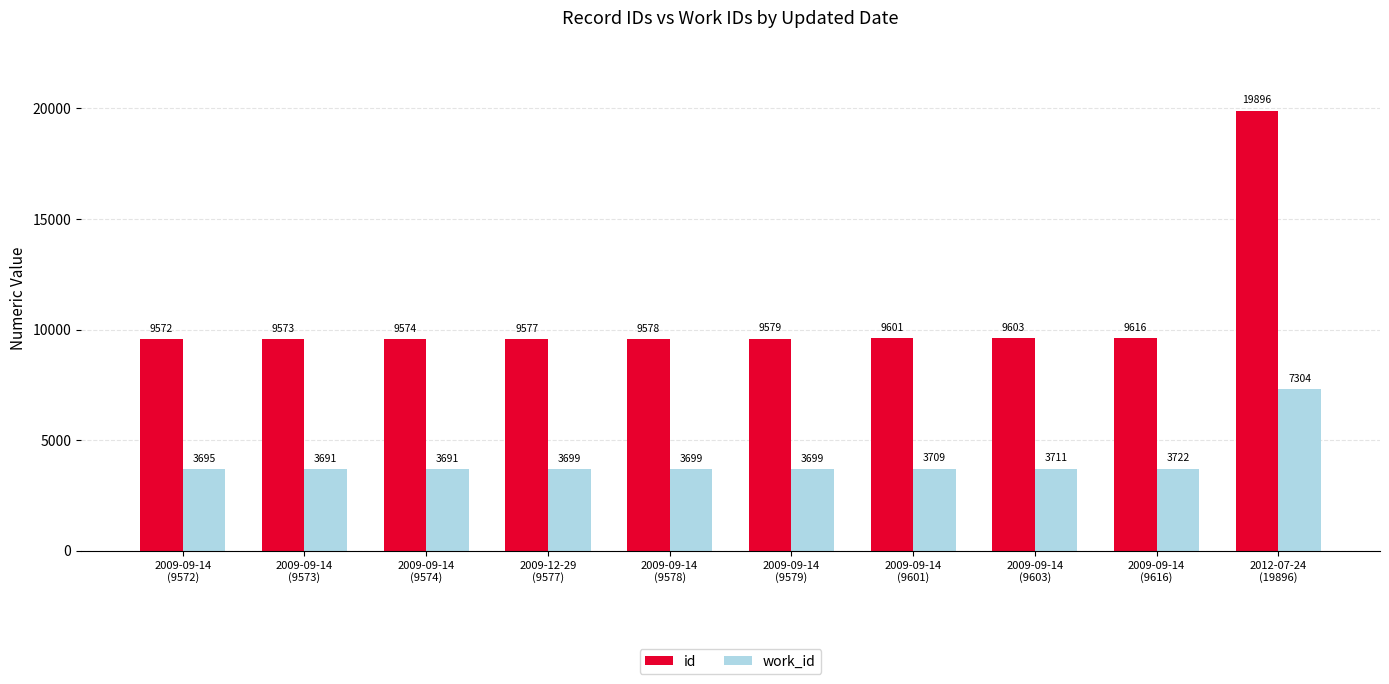

Rank the series by their average value, from lowest to highest.

work_id, id